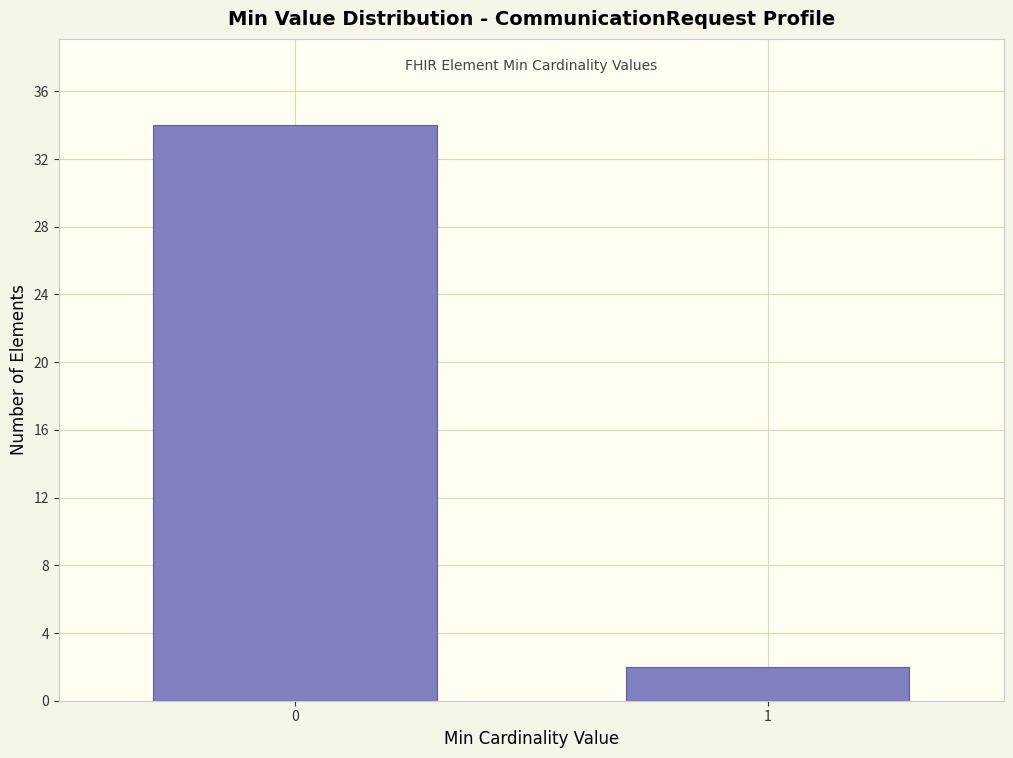

Reading left to right, what are all the values shown in this chart?

0=34	1=2